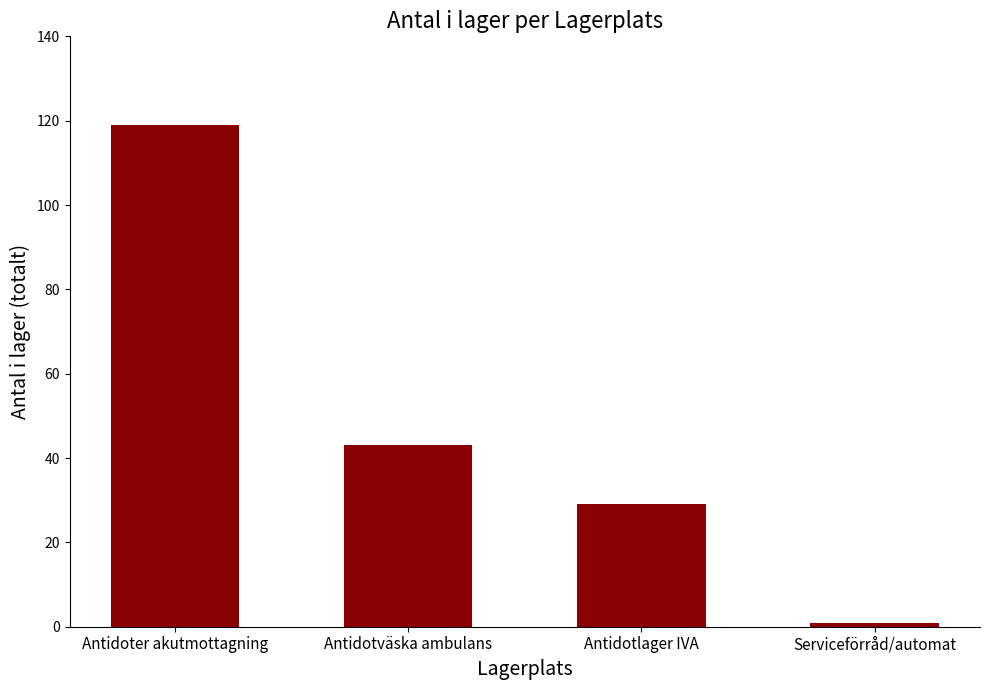

Reading left to right, transcribe all the data shown in this chart.

119	43	29	1